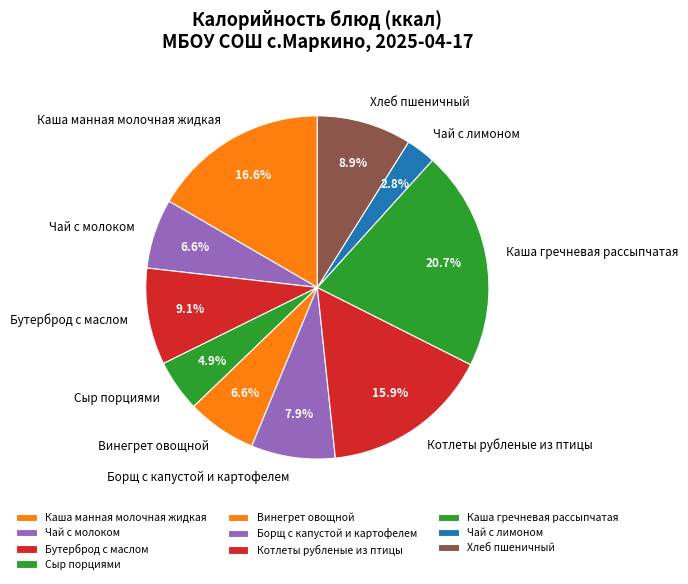

How many slices are in this pie chart?

10